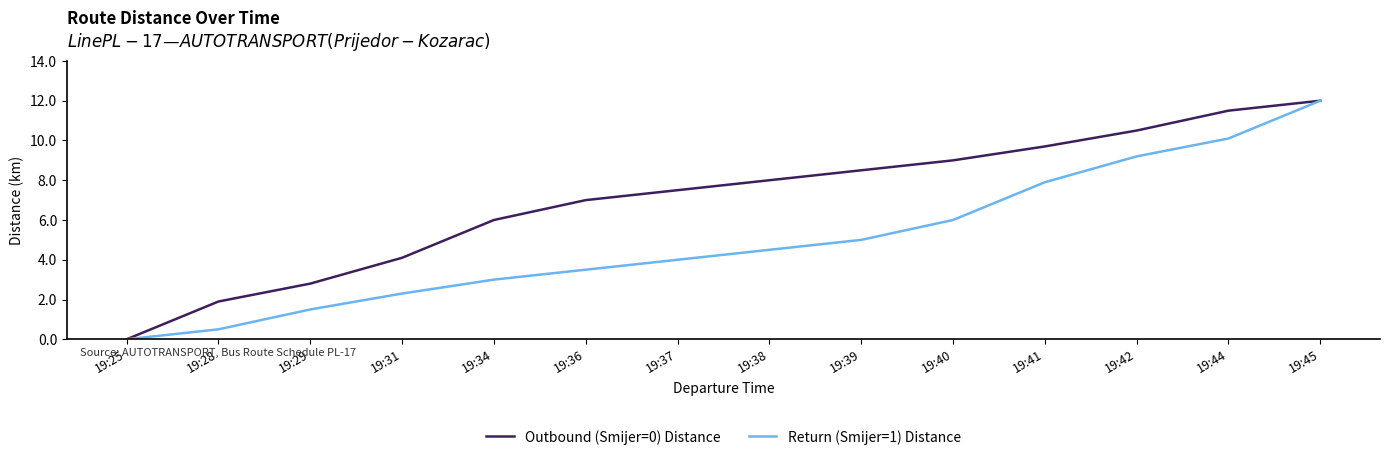

Rank the series at 19:44 from highest to lowest value.

Outbound (Smijer=0) Distance, Return (Smijer=1) Distance